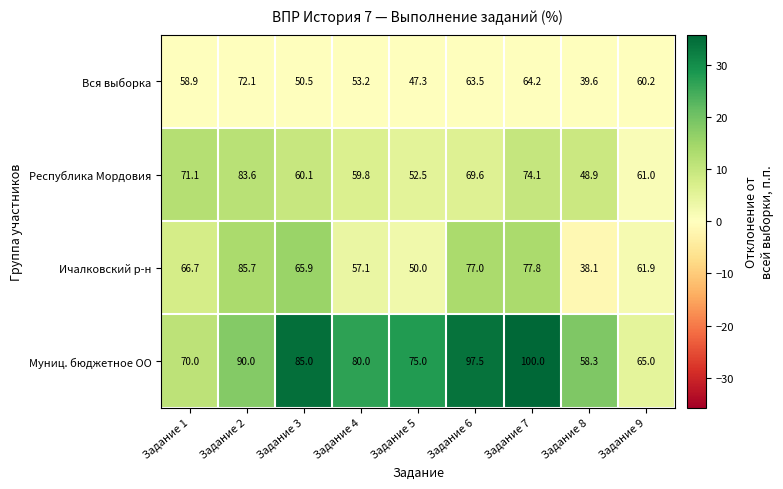

Which series has the widest spread of values?

Ичалковский р-н